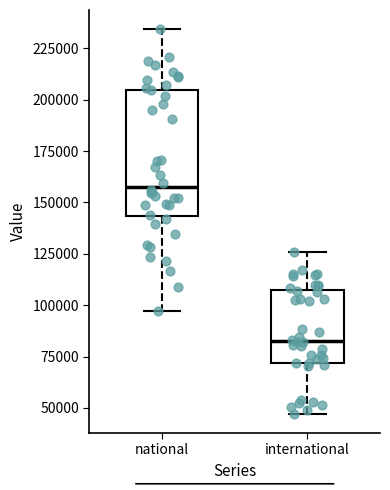

Which box is the tallest, from its lower edge to its upper edge?

national